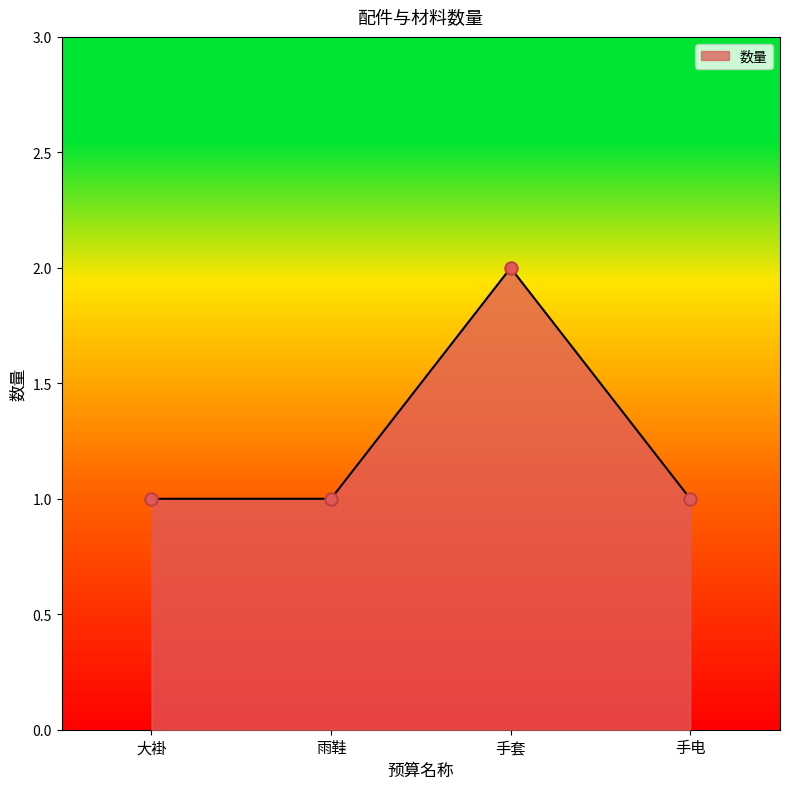

What is the ratio of the value at 大褂 to the value at 手套?

0.5